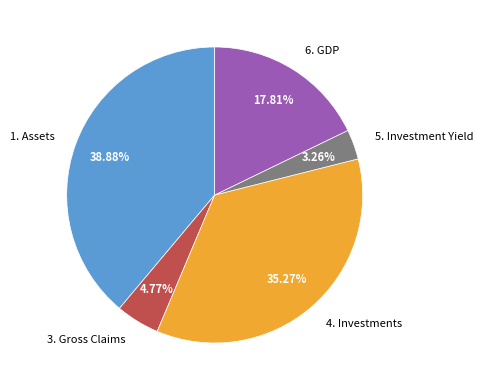

To the nearest percent, what is the combined percentage of 1. Assets and 3. Gross Claims?

44%